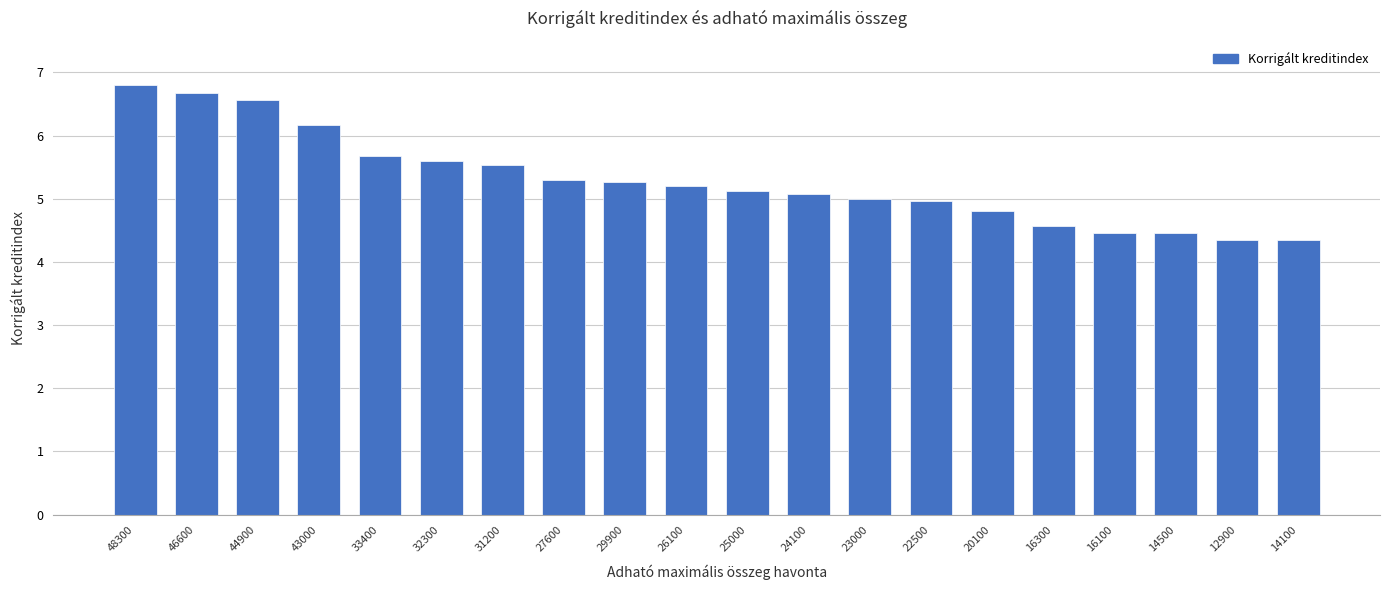

What value does the data have at 25000?

5.1